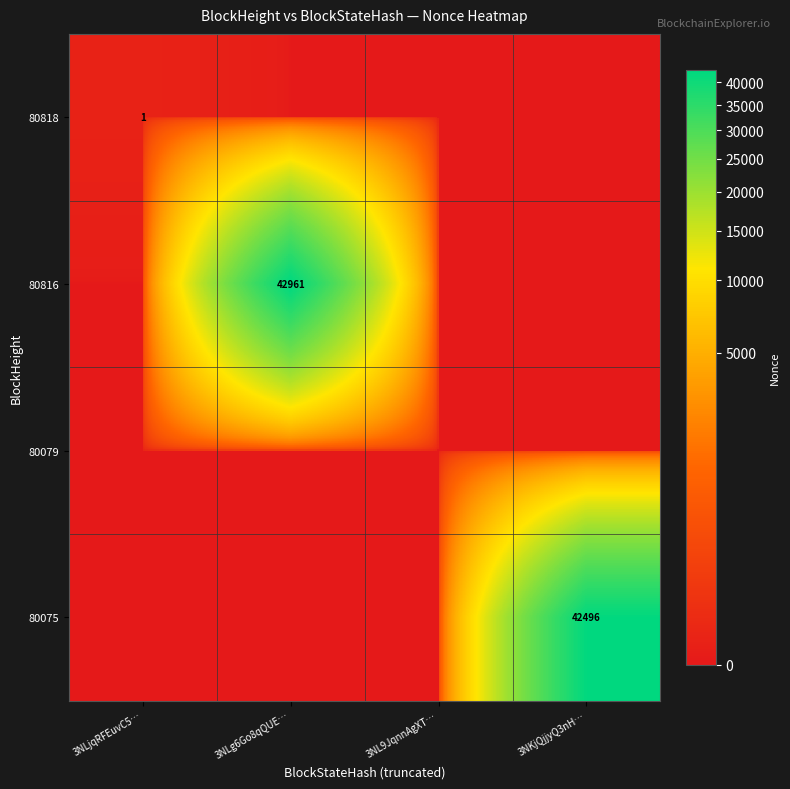

The 80818 series shows 1 at 3NLjqRFEuvC5…. True or false?

True